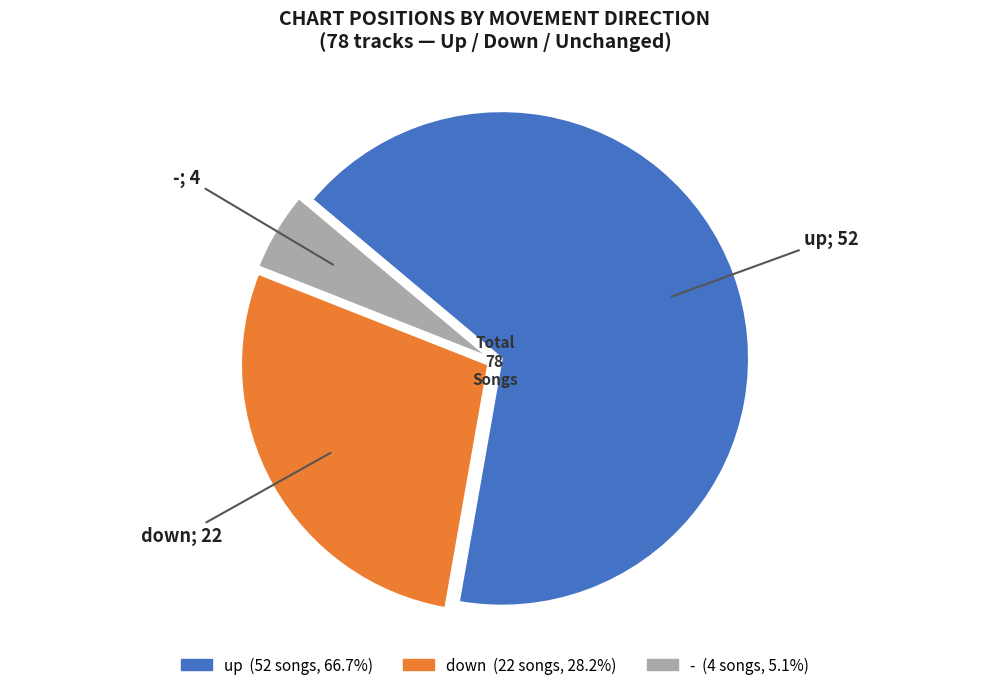

True or false: down accounts for 36% of the total.

False